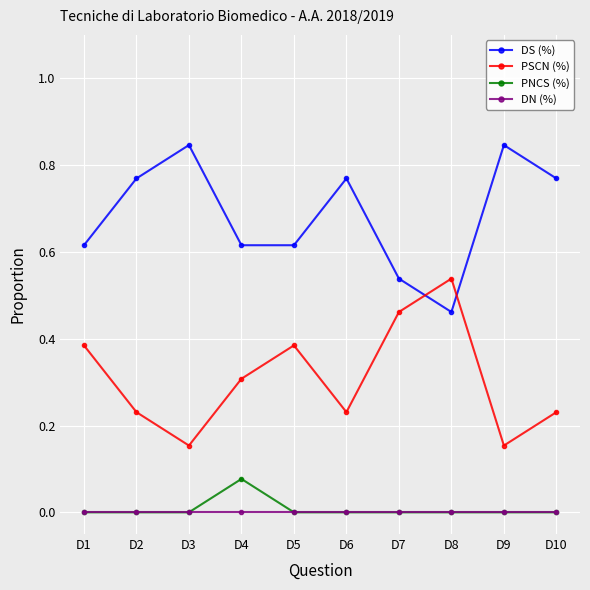

What is the value of the PSCN (%) point at the 4th from the left?

0.3